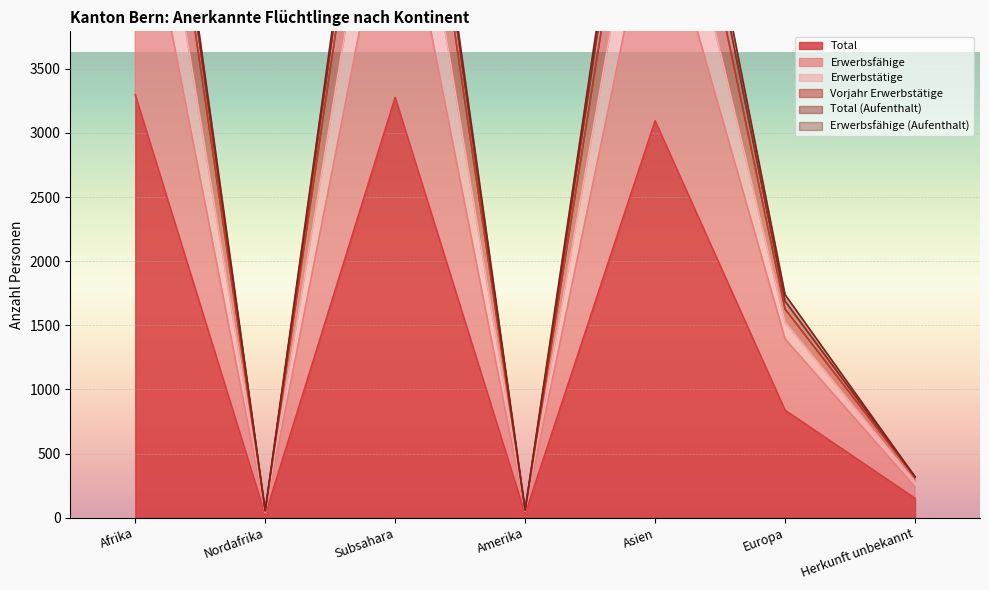

What is the difference between the maximum and minimum values in the Total series?

3276